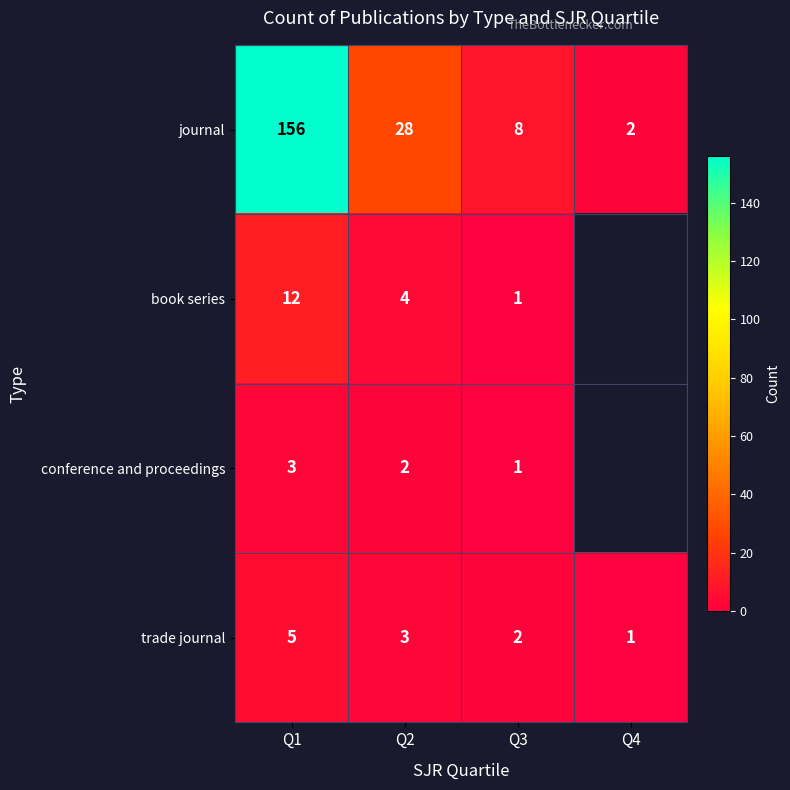

The value of trade journal at Q1 is 8.2. True or false?

False